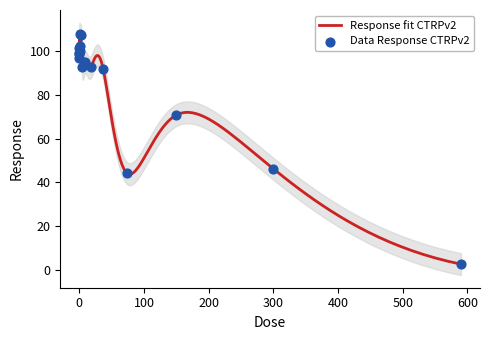

Which has a higher value, 300.0 or 37.0?

37.0